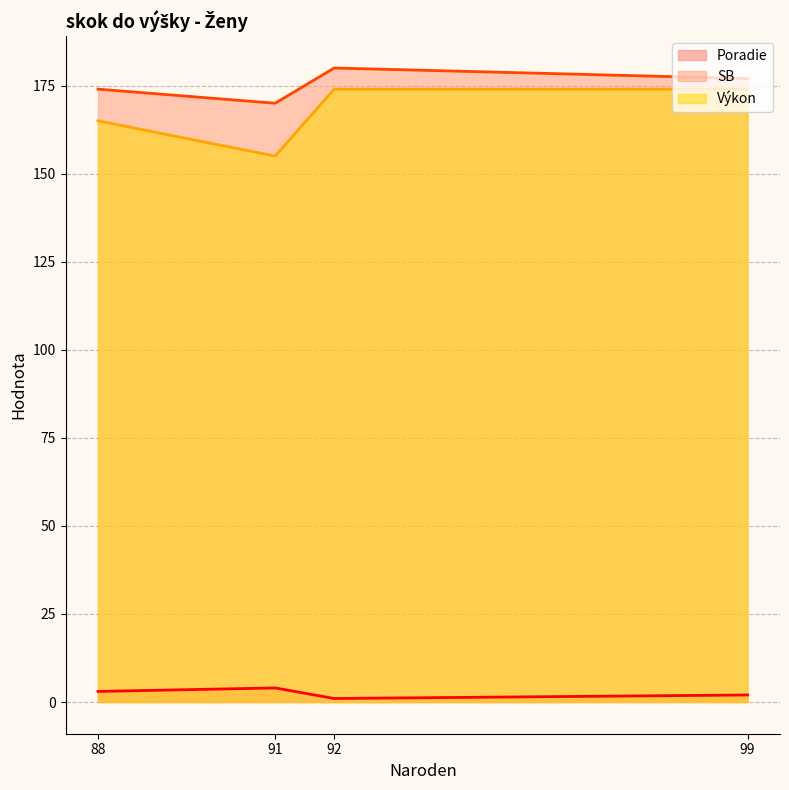

True or false: SB has a value of 174 at Kažimirová Miroslava (88).

True